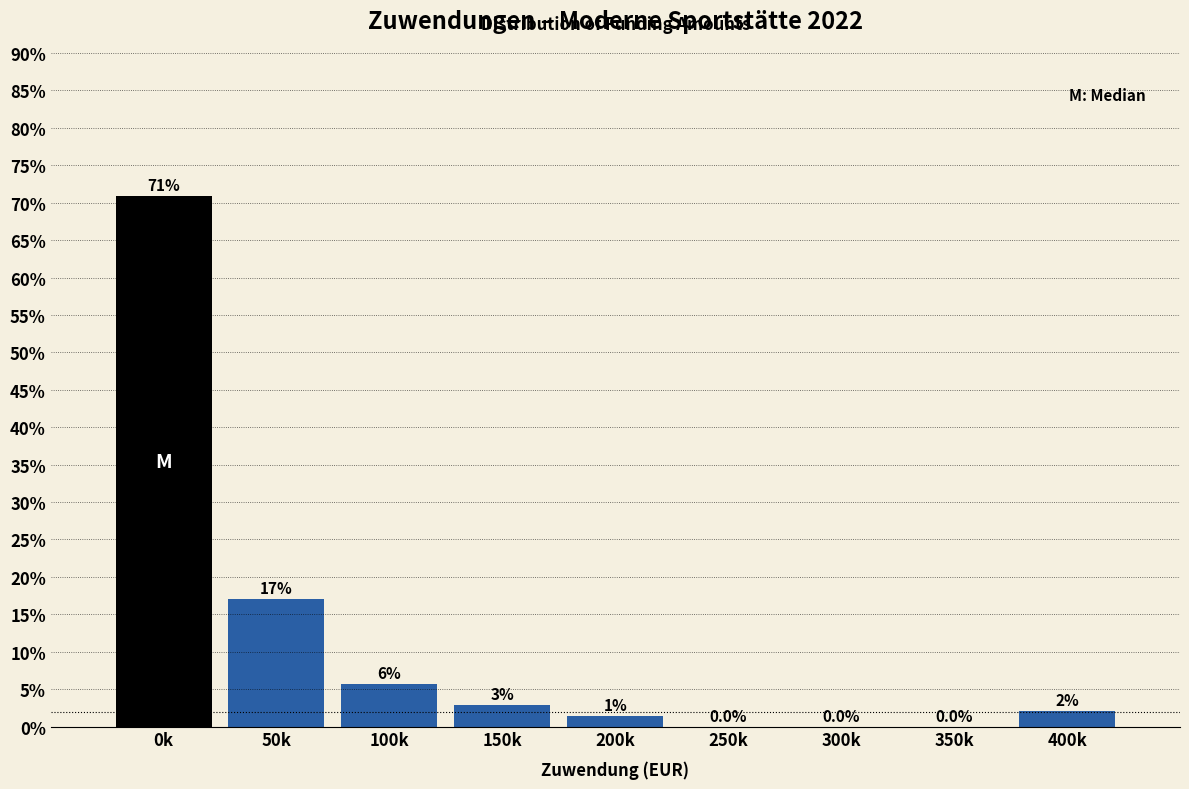

Which label corresponds to the largest value in the chart?

0k